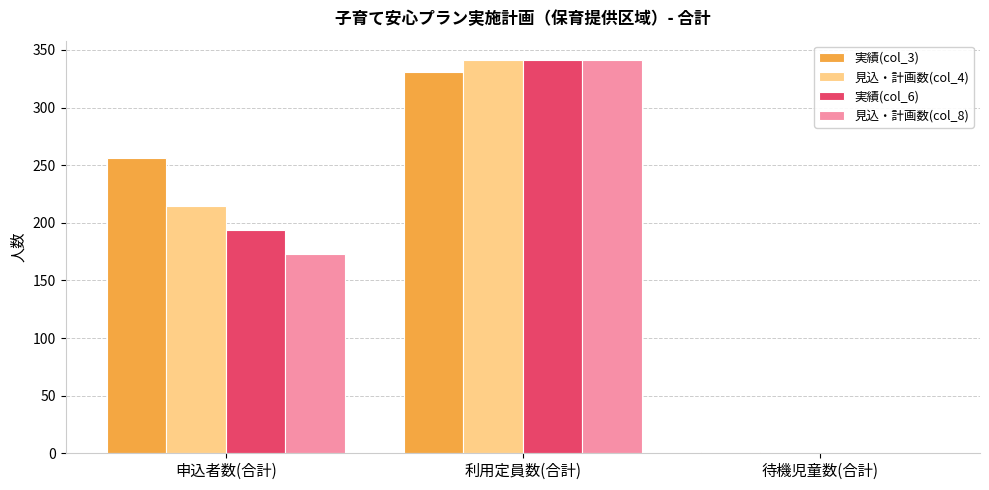

What is the sum of the 見込・計画数(col_8) values at 待機児童数(合計) and 利用定員数(合計)?

341